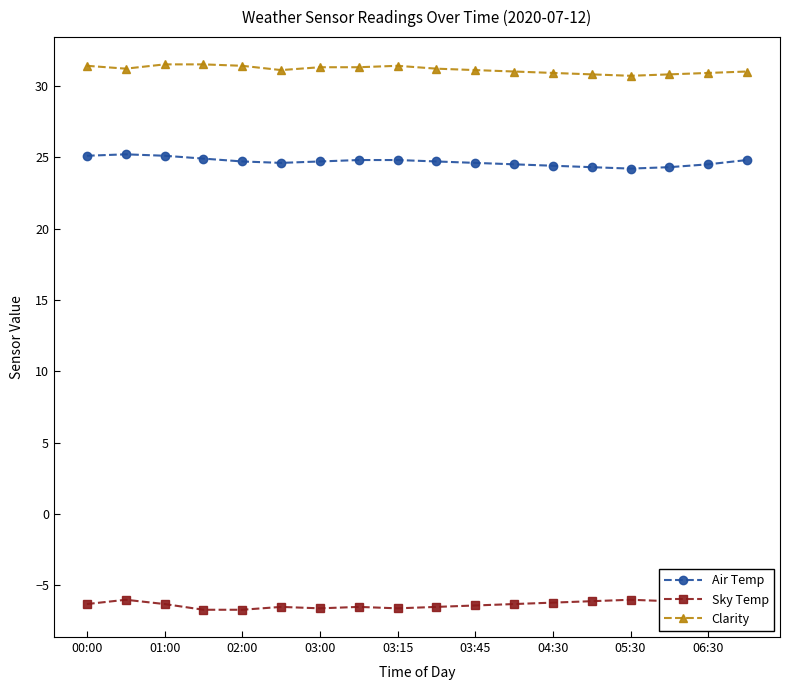

What is the minimum value shown in the chart?

-6.7